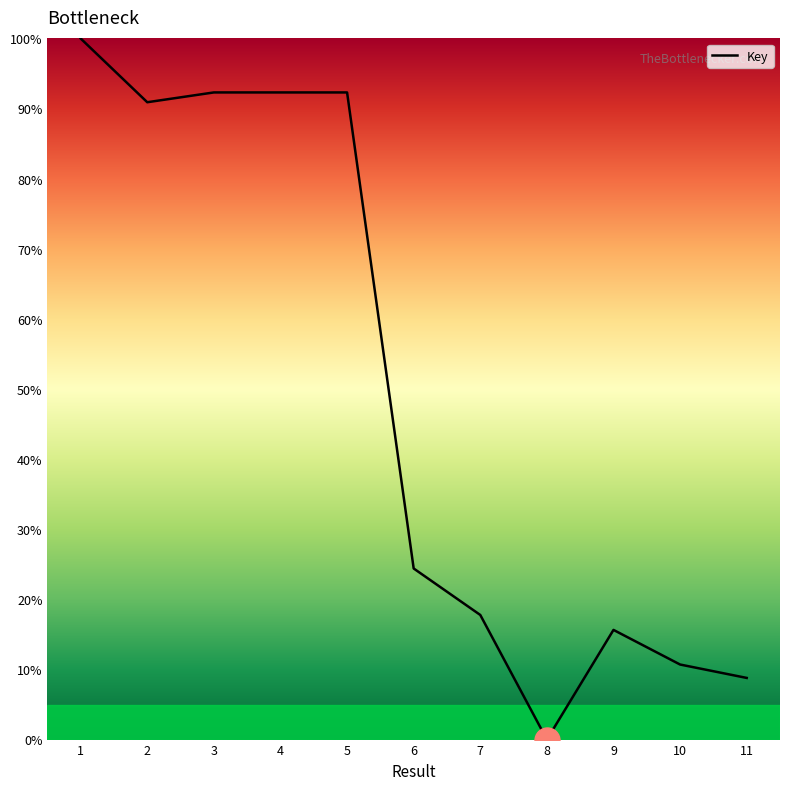

What is the ratio of the value at 10 to the value at 5?

0.1